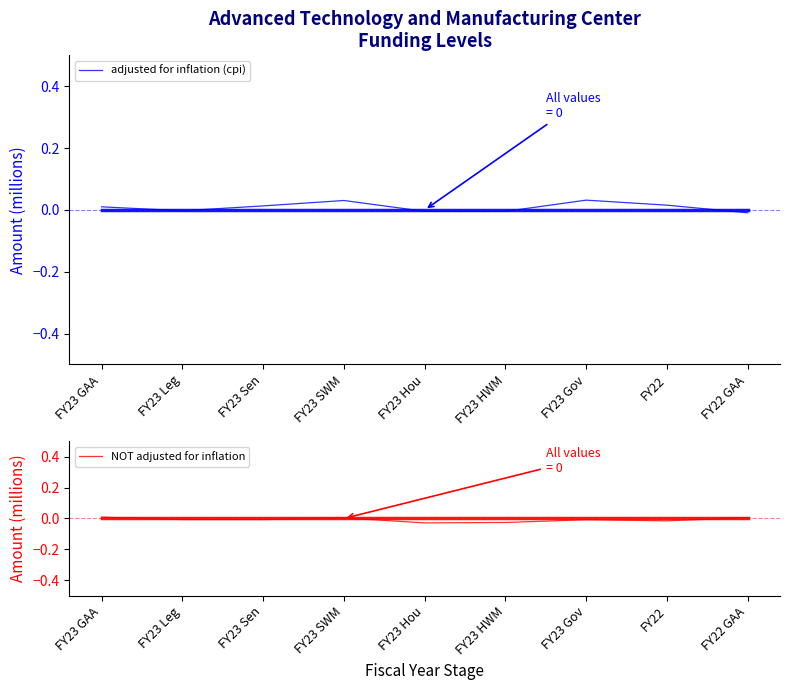

Which series has the largest range (max minus min)?

adjusted for inflation (cpi)